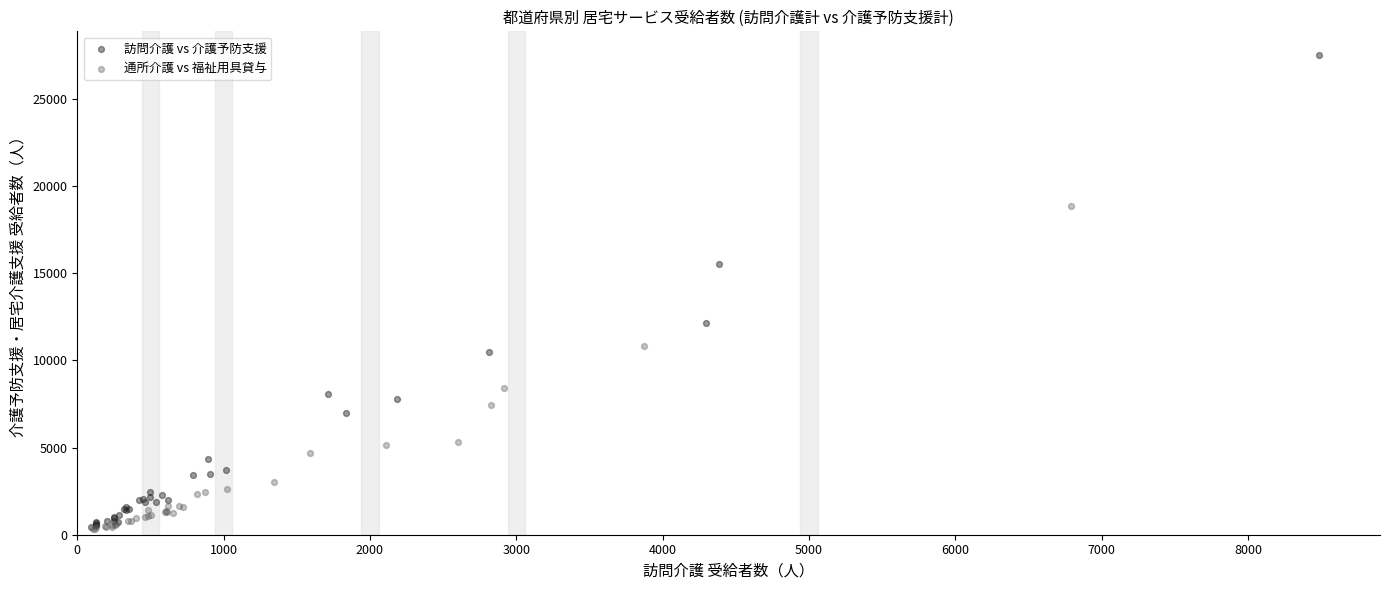

Which series has the widest spread of Y values?

訪問介護 vs 介護予防支援